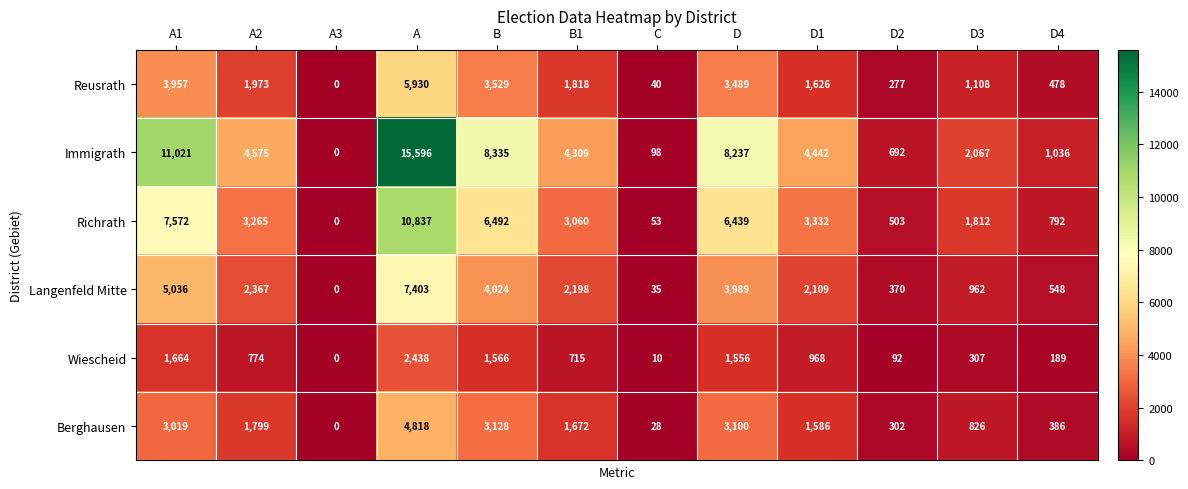

Count the number of data series in this chart.

6